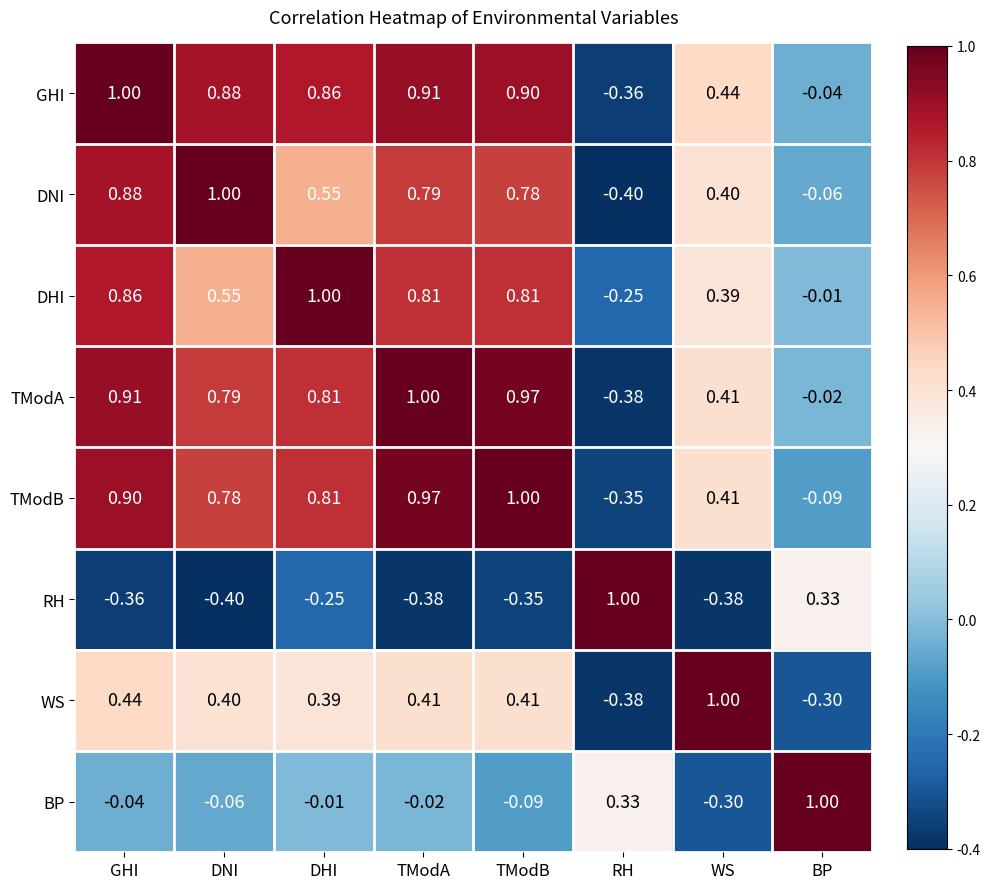

Where does the BP series first go above 0?

RH